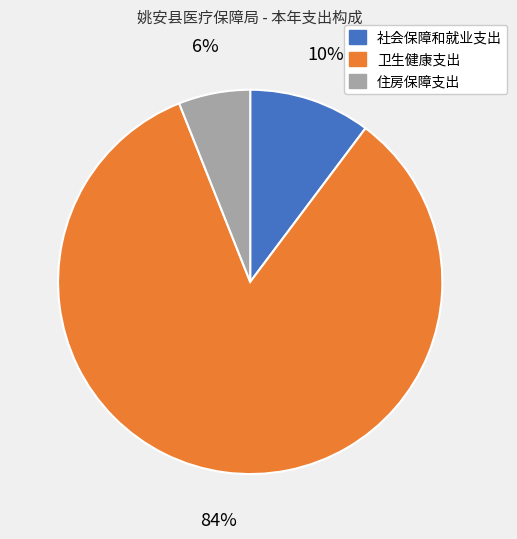

Does 社会保障和就业支出 represent more than half of the total?

No